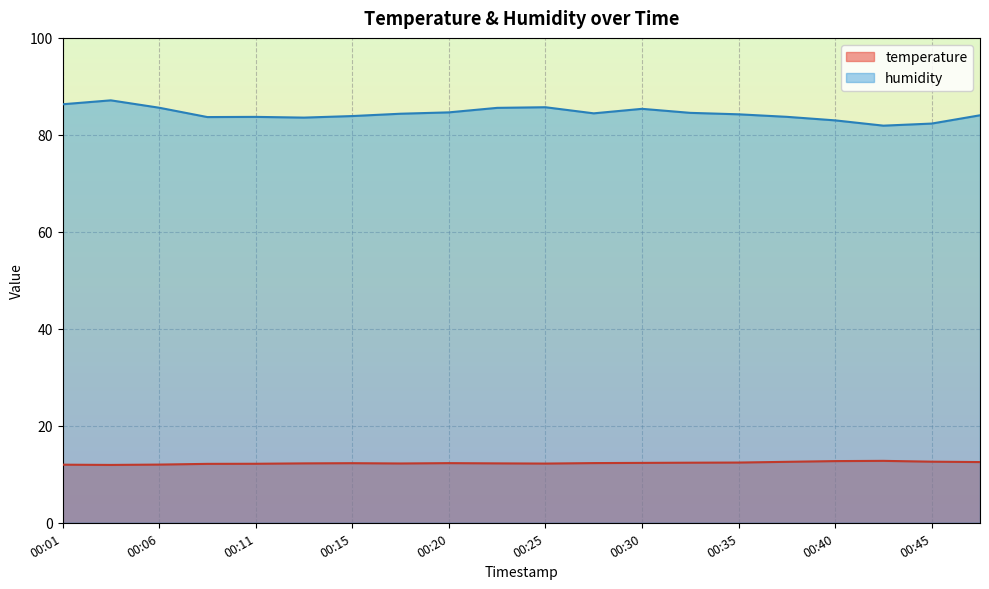

Between 00:28 and 00:42, which is larger?

00:42